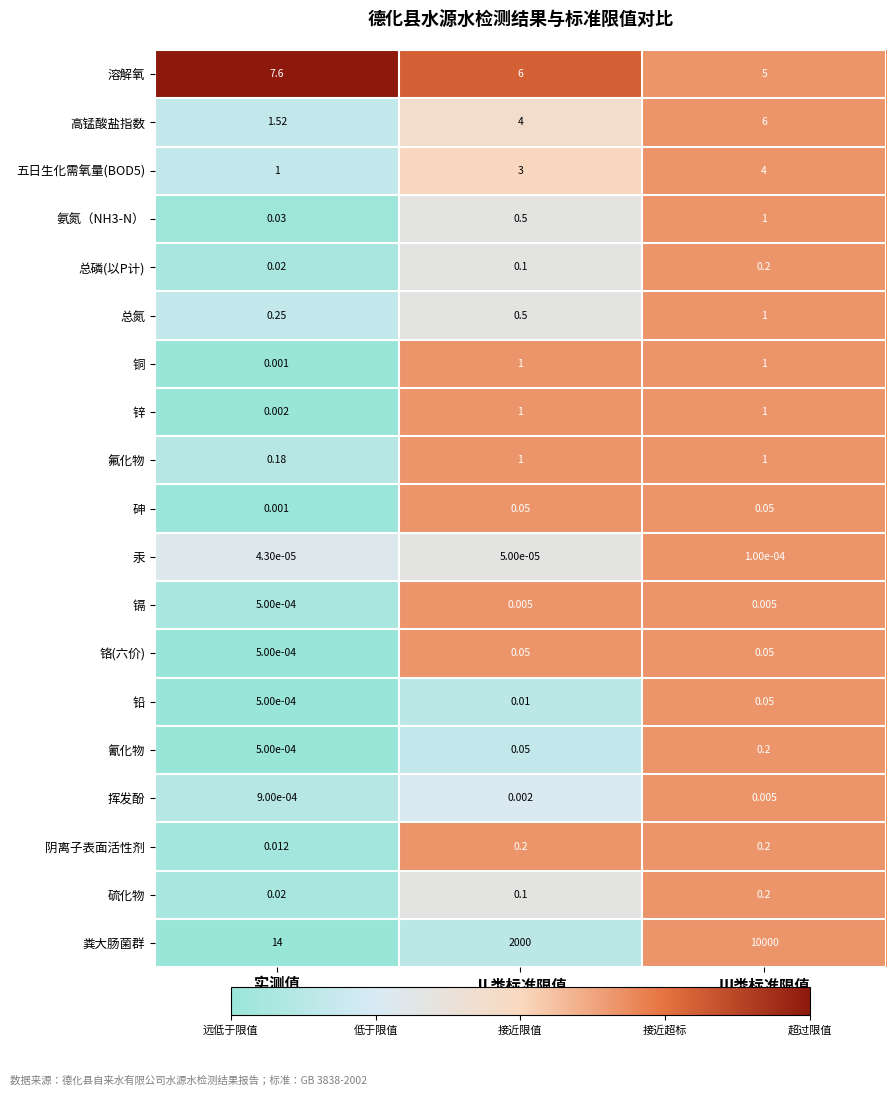

List the labels in order of 溶解氧 value, smallest first.

Ⅲ类标准限值, Ⅱ类标准限值, 实测值